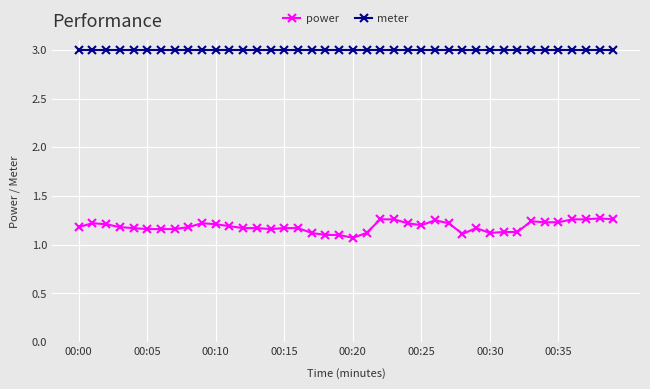

How many lines are shown in the chart?

2